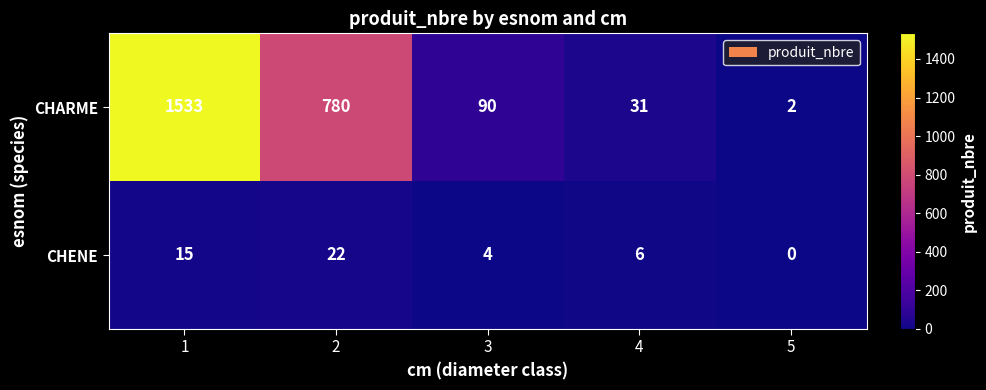

The value of CHARME at 4 is 31. True or false?

True